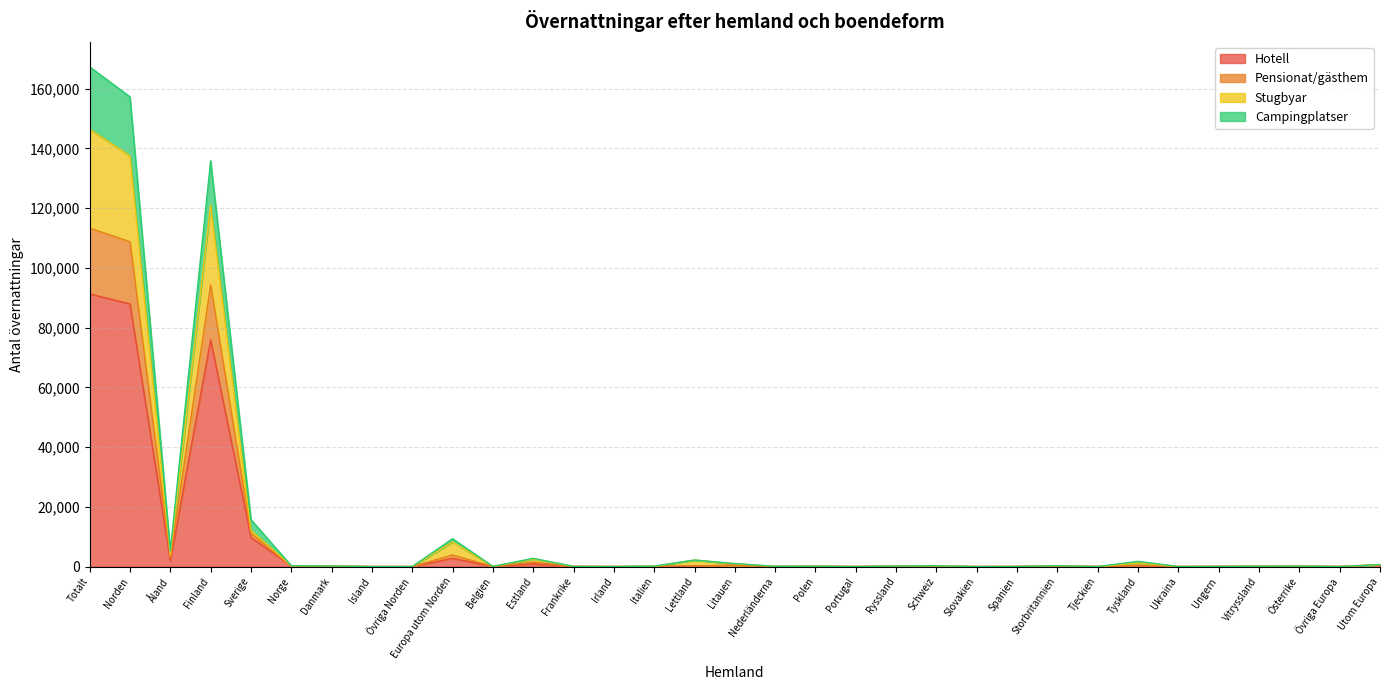

What is the total value across all series at Italien?

150